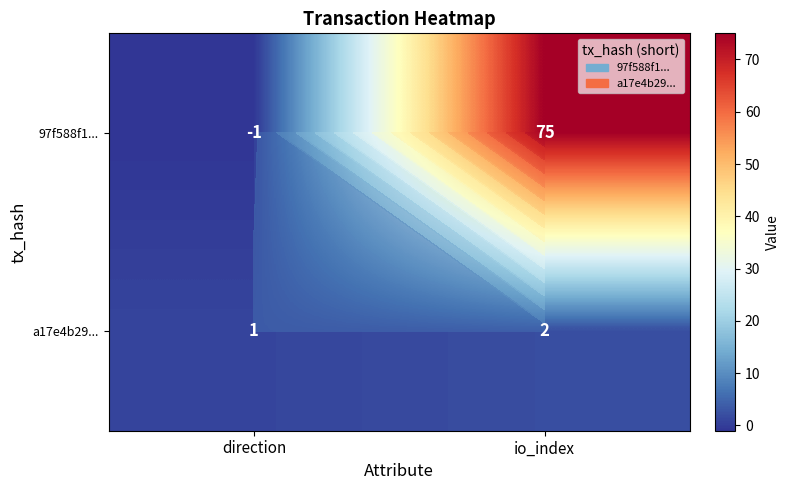

The value of 97f588f1... at io_index is 75. True or false?

True